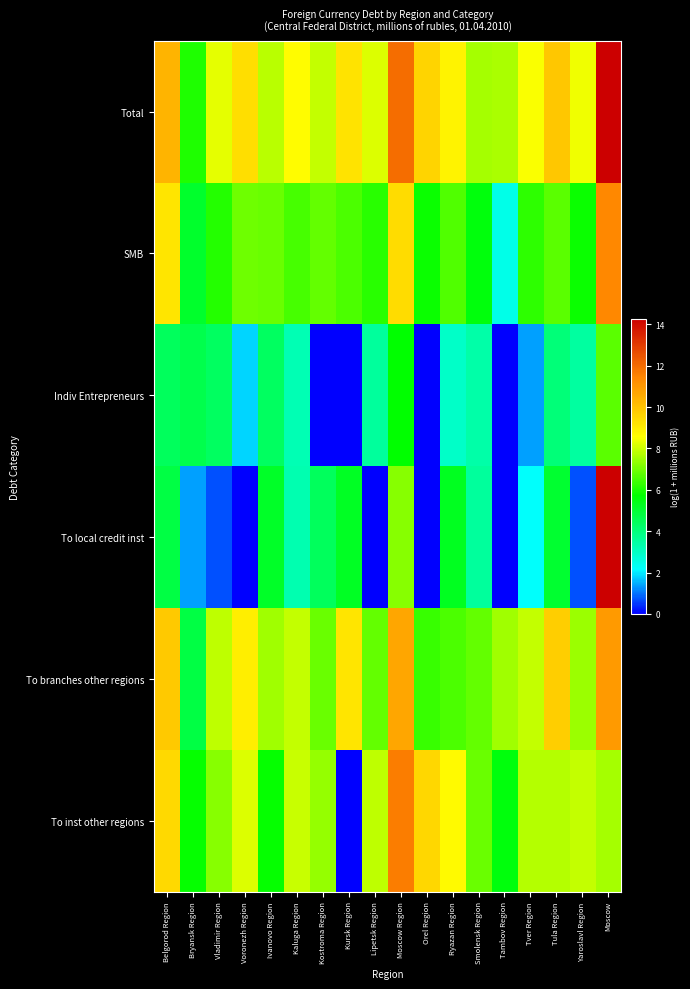

How many categories are shown in the chart?

18